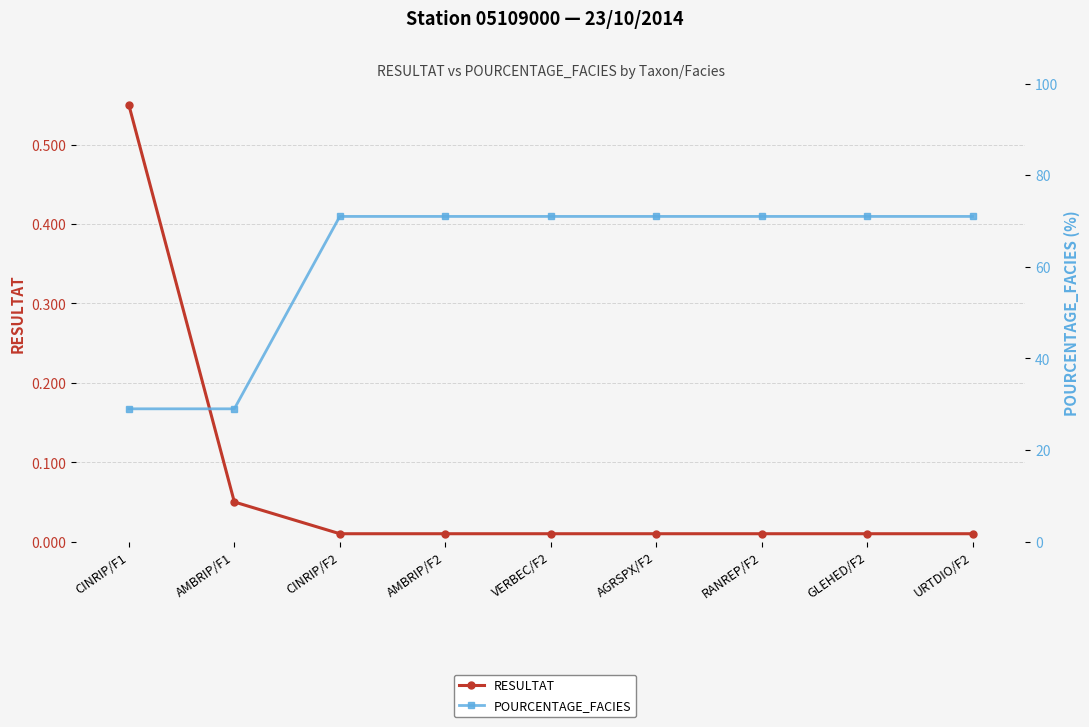

Which series has the largest range (max minus min)?

POURCENTAGE_FACIES